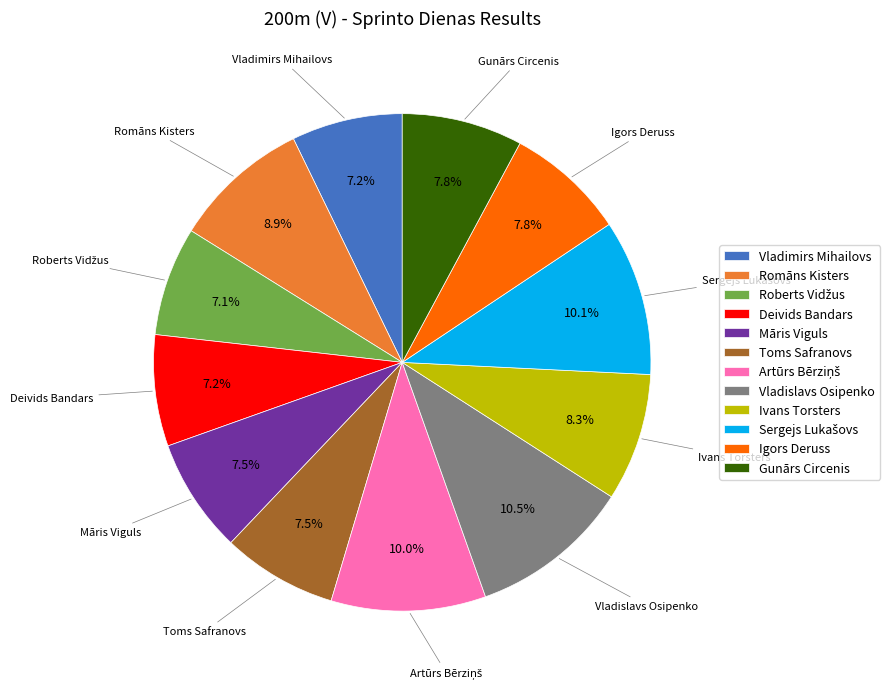

What is the ratio of the value at Toms Safranovs to the value at Gunārs Circenis?

1.0